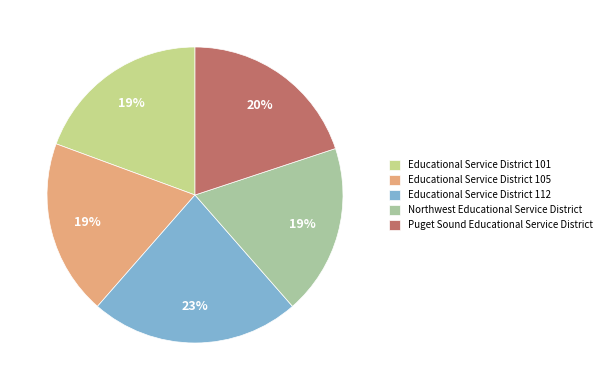

The Northwest Educational Service District slice represents 19% of the pie. True or false?

True